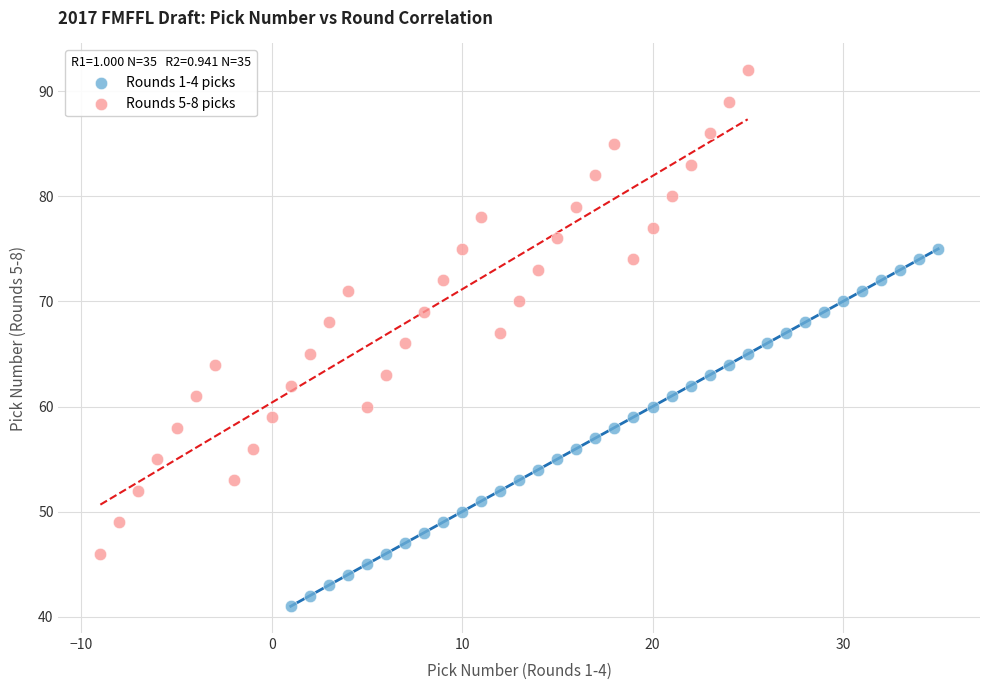

What are all the series names shown in the legend?

Rounds 1-4 picks, Rounds 5-8 picks